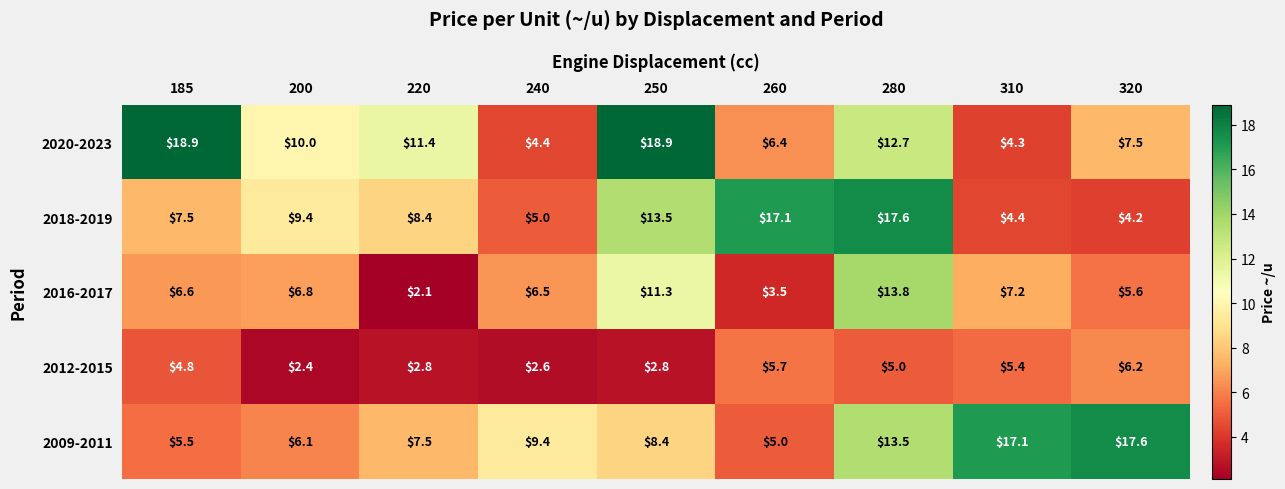

What is the difference between the maximum and minimum values in the 2018-2019 series?

13.4